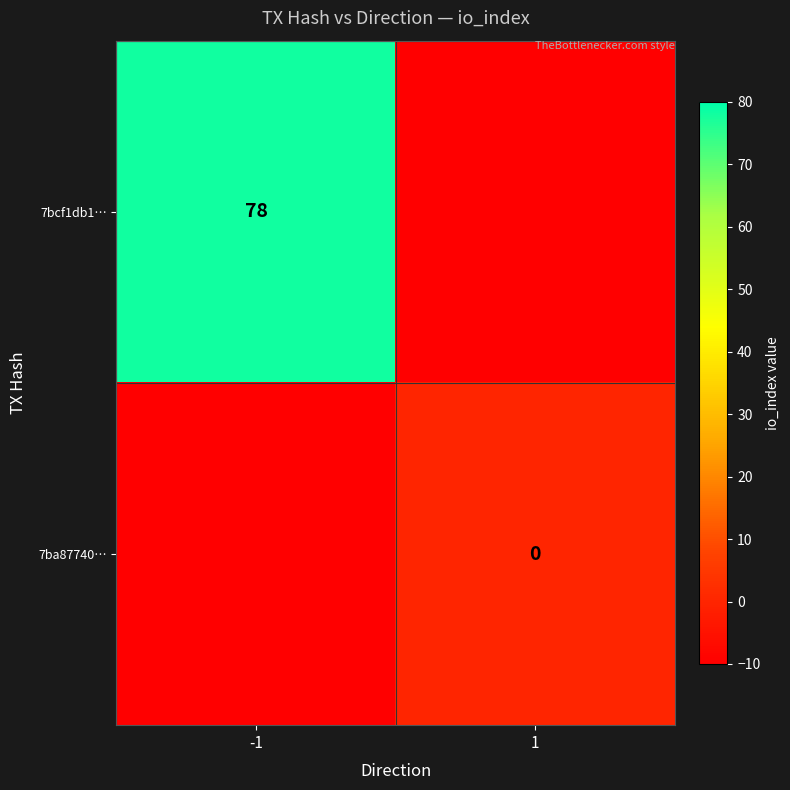

At how many categories does at least one series exceed 61?

1